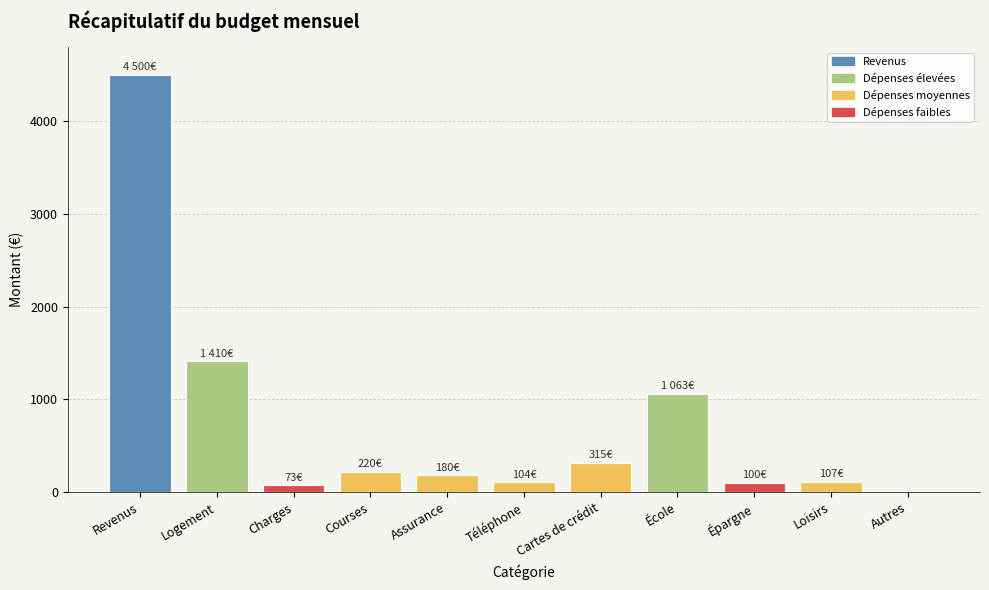

Between Épargne and Logement, which is larger?

Logement